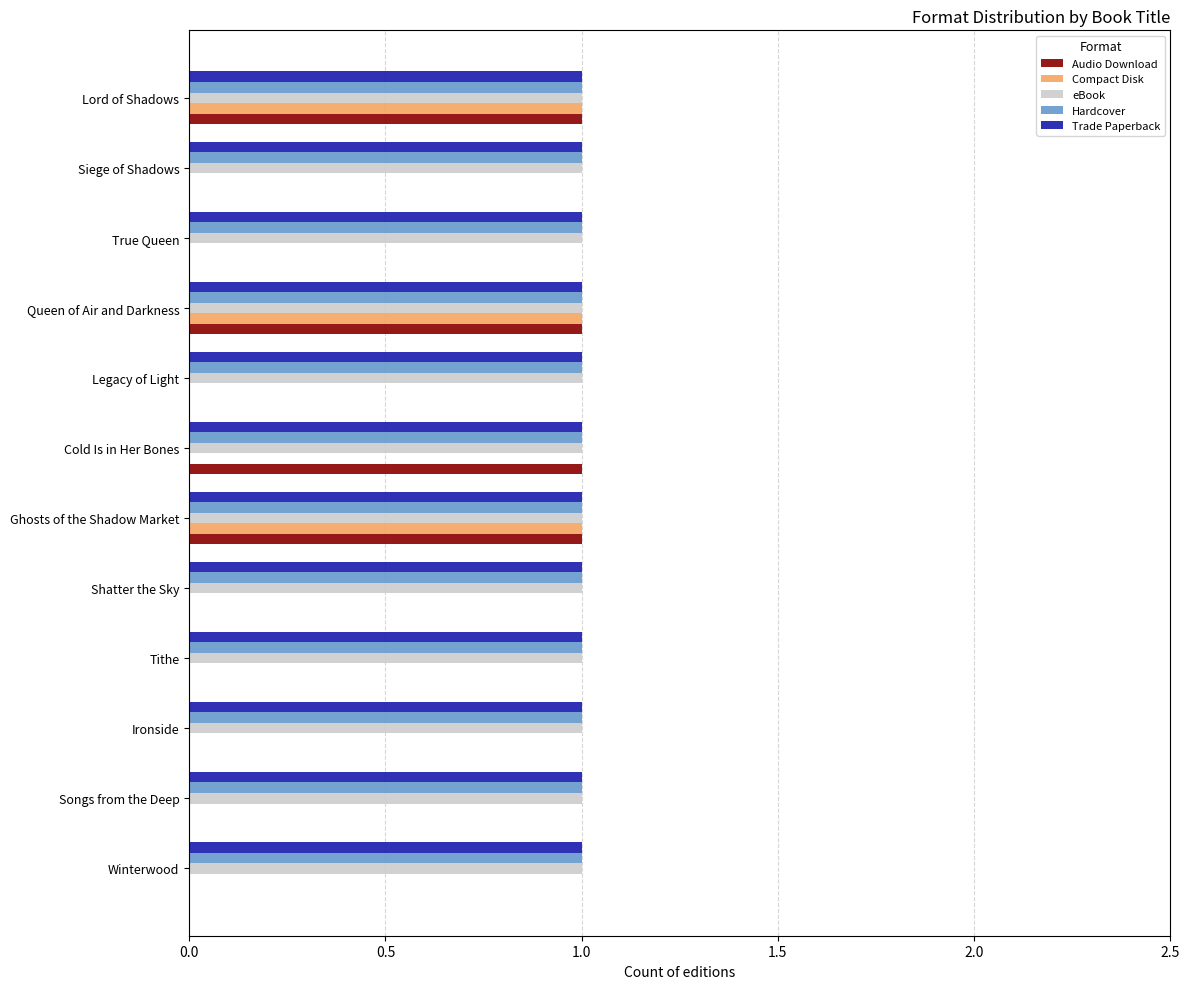

What is the total value across all series at Tithe?

3